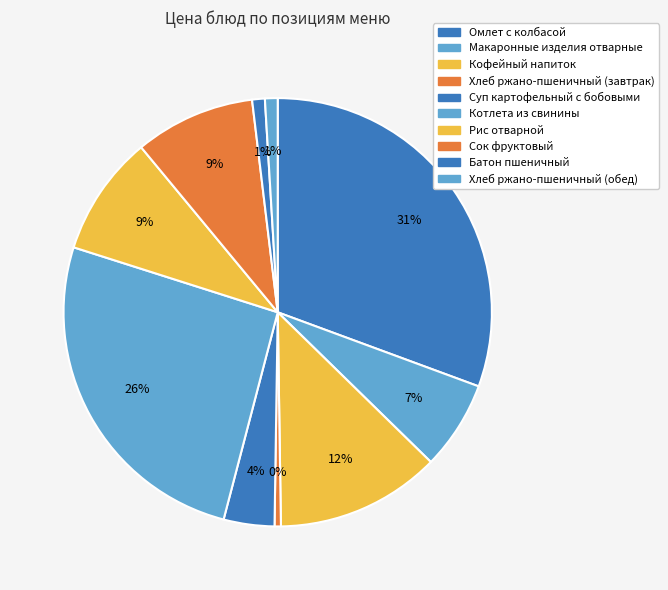

To the nearest percent, what is the difference between the largest and smallest slice percentages?

30%